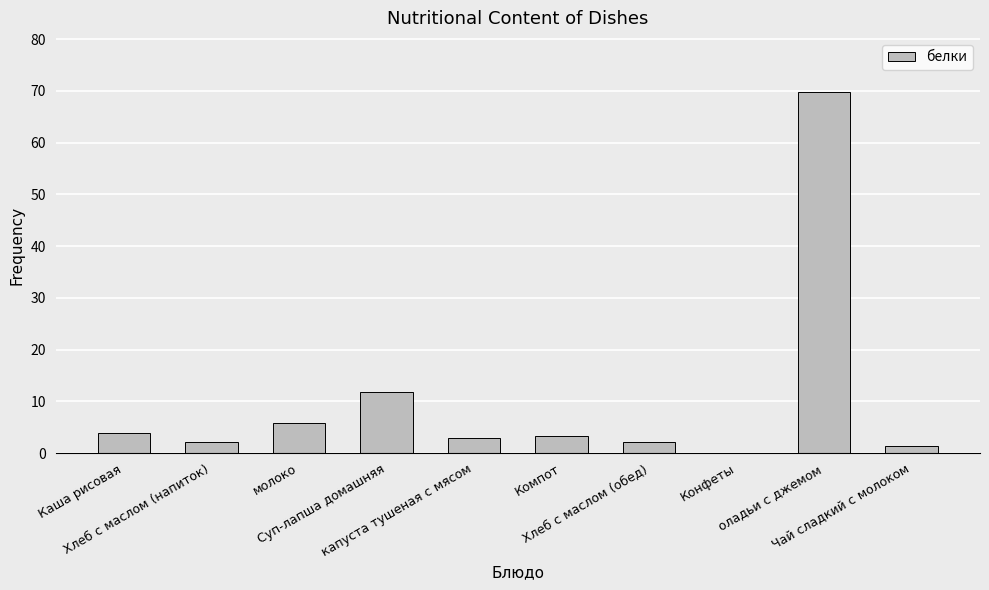

Between Компот and Хлеб с маслом (обед), which is larger?

Компот